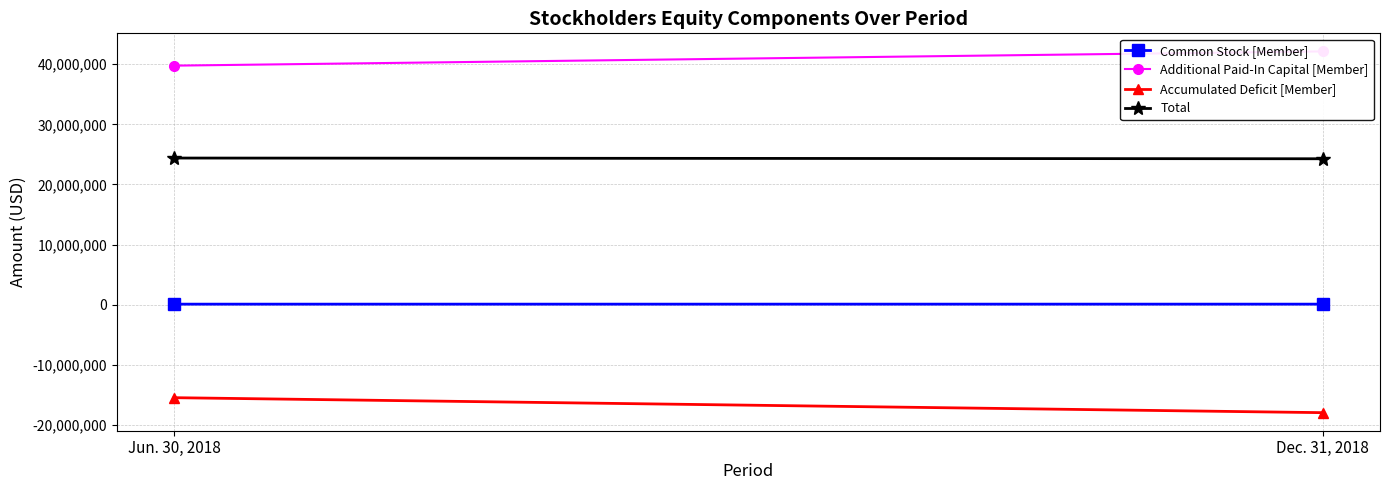

What is the highest value of the Additional Paid-In Capital [Member] series?

42143359